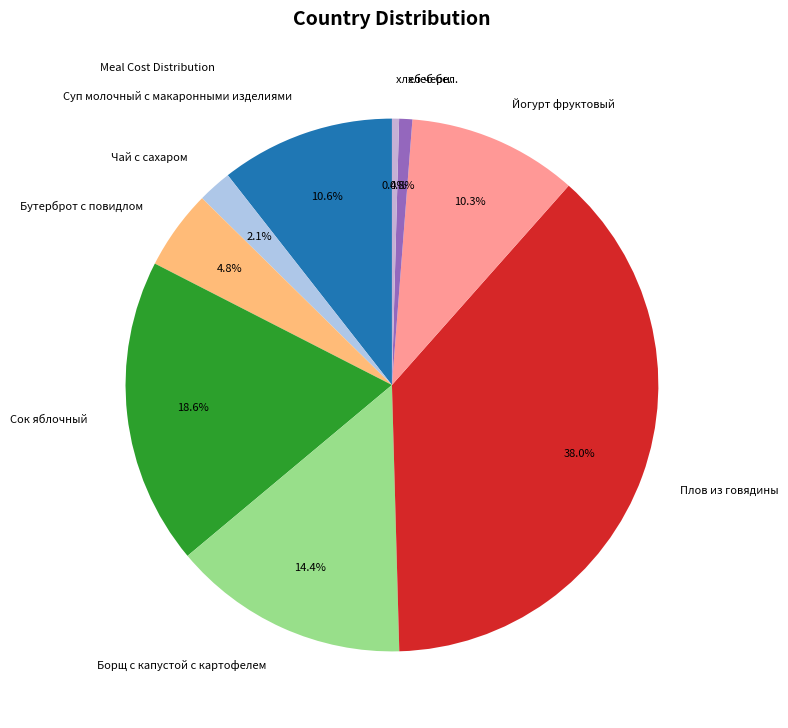

Is there a majority slice in this chart?

No